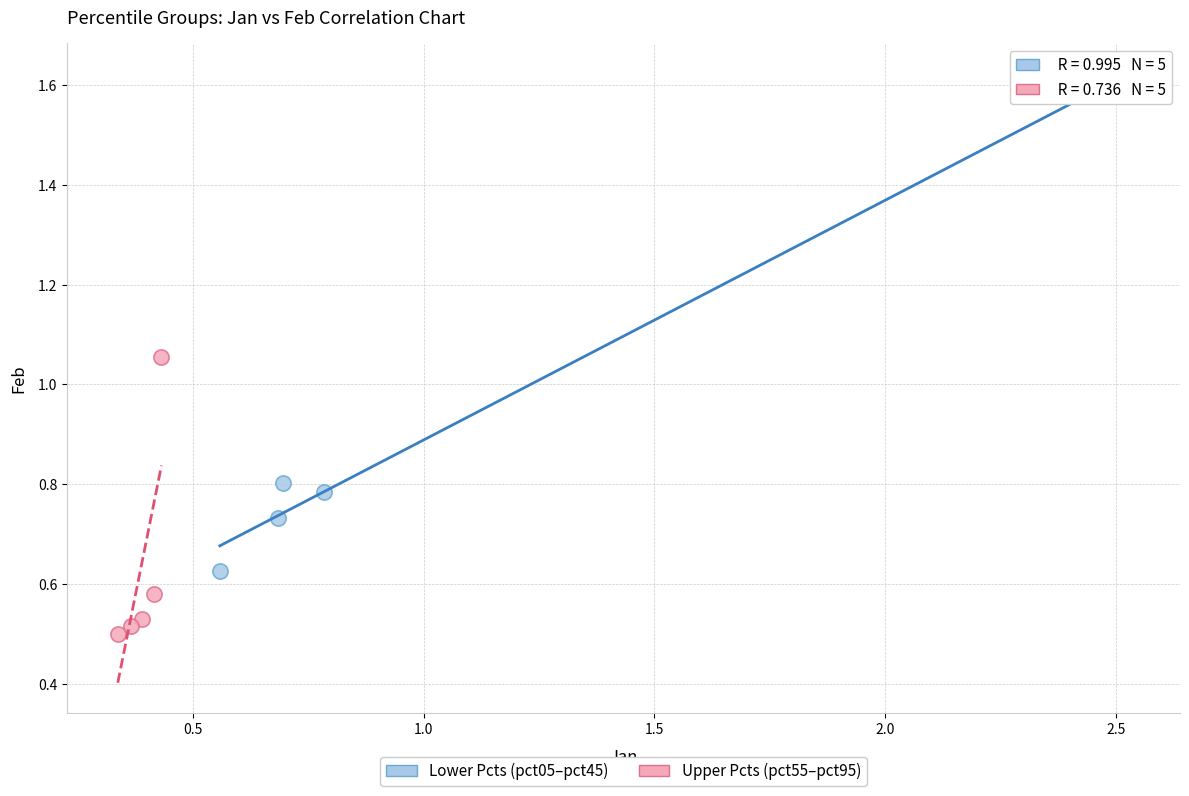

Which series contains the lowest Y value?

Upper Pcts (pct55–pct95)